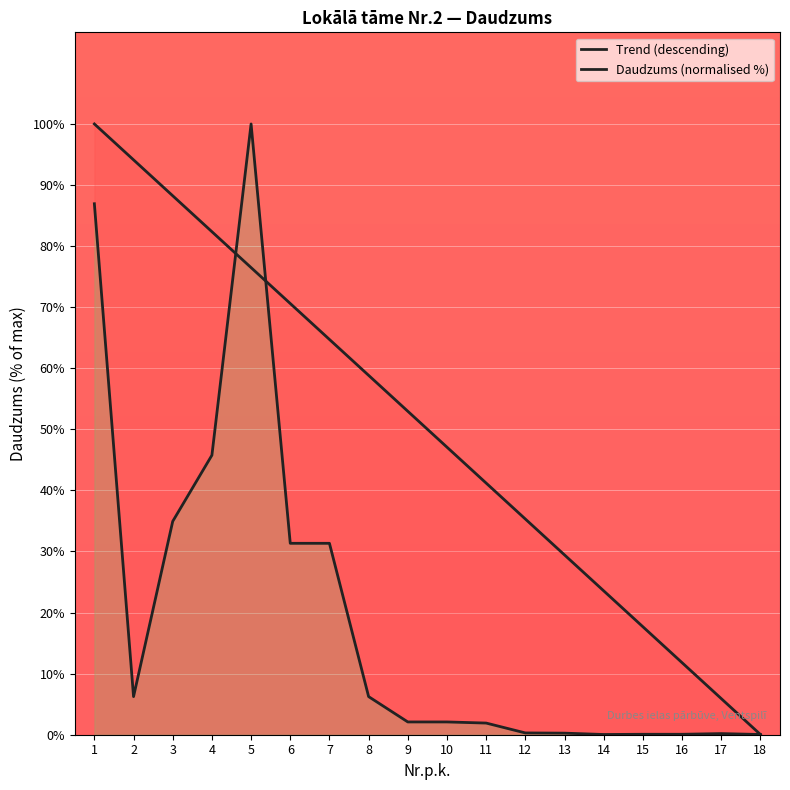

What is the sum of the Trend (descending) values at 3 and 6?

158.8